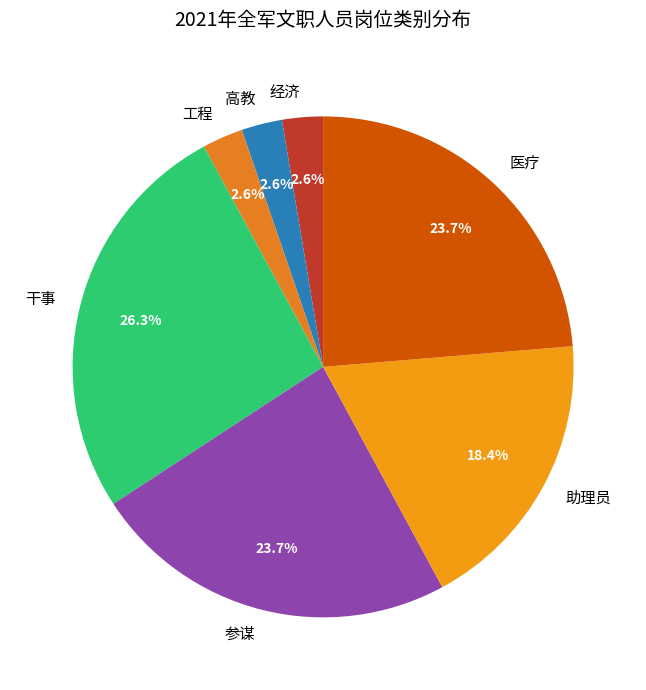

Approximately how many times larger is the value at 干事 compared to 医疗?

1.1